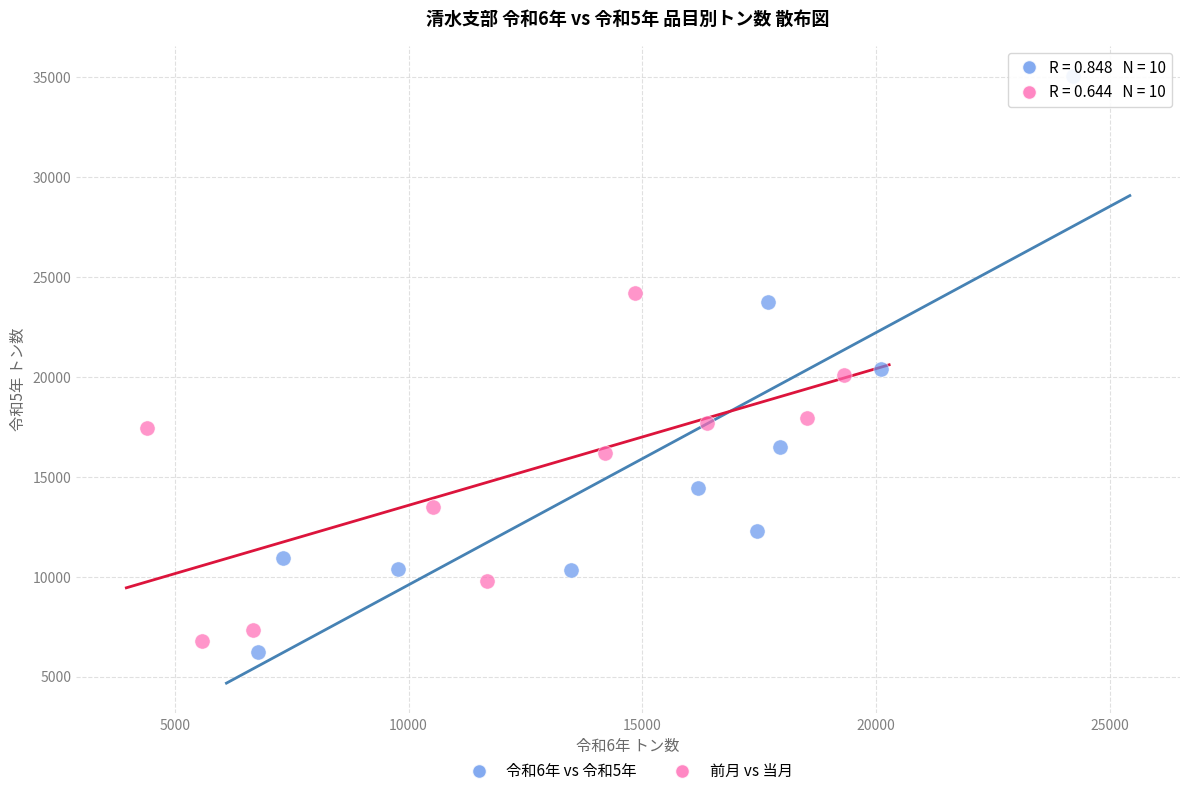

Which series has the largest Y range (max minus min)?

令和6年 vs 令和5年